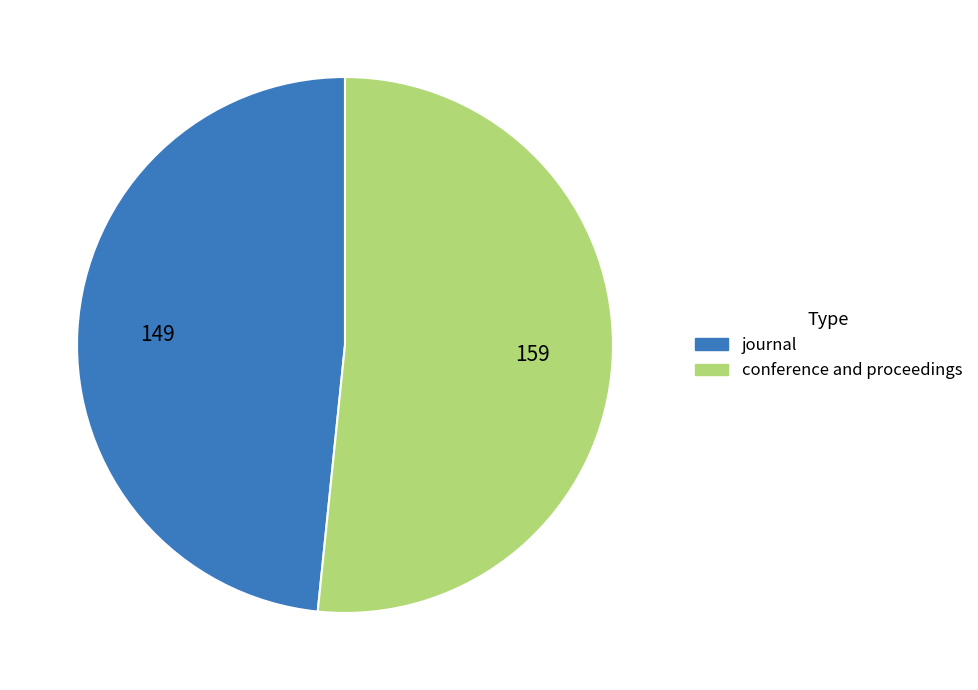

The journal slice represents 48% of the pie. True or false?

True